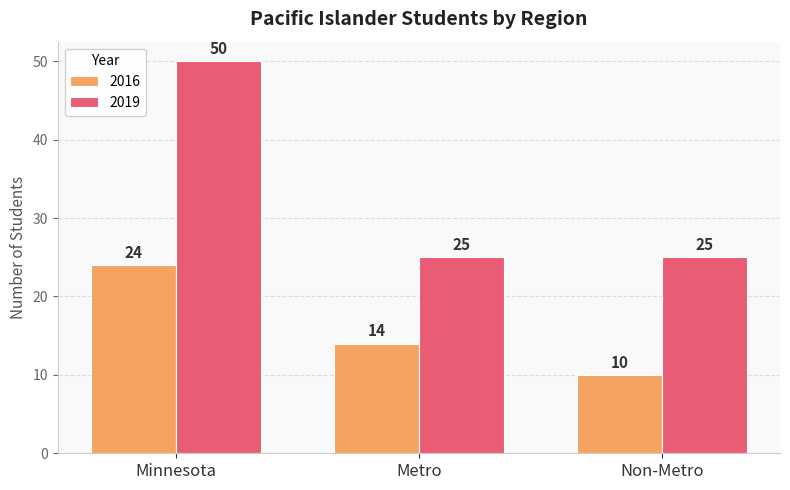

What is the total value across all series at Minnesota?

74